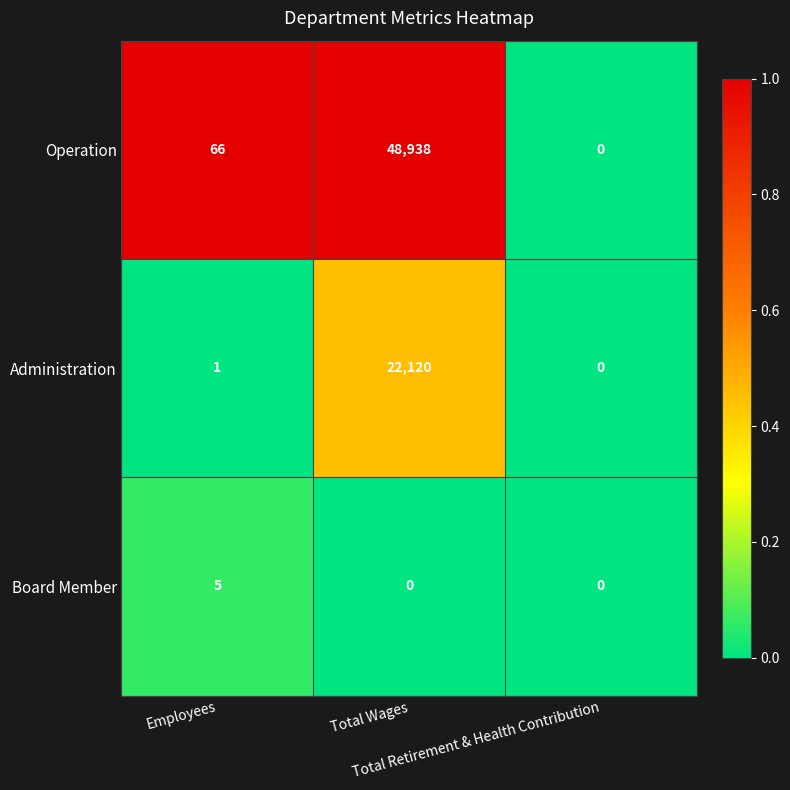

List the series in order of their overall mean, lowest first.

Board Member, Administration, Operation